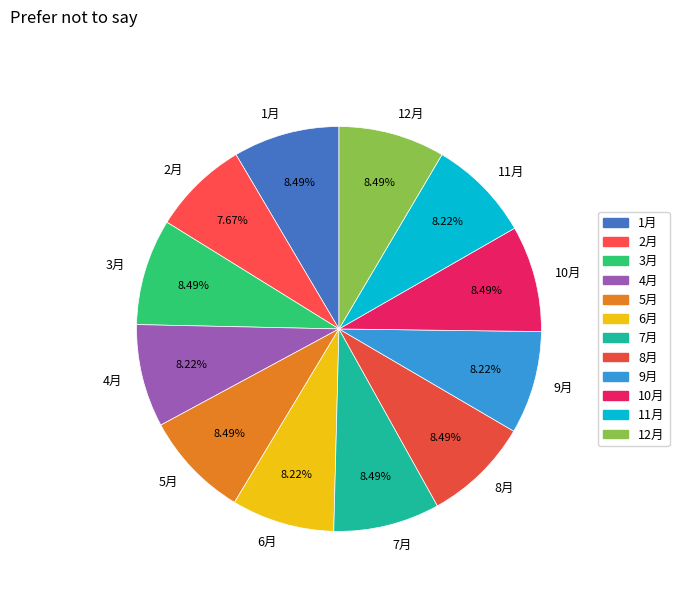

Which slice is the smallest?

2月